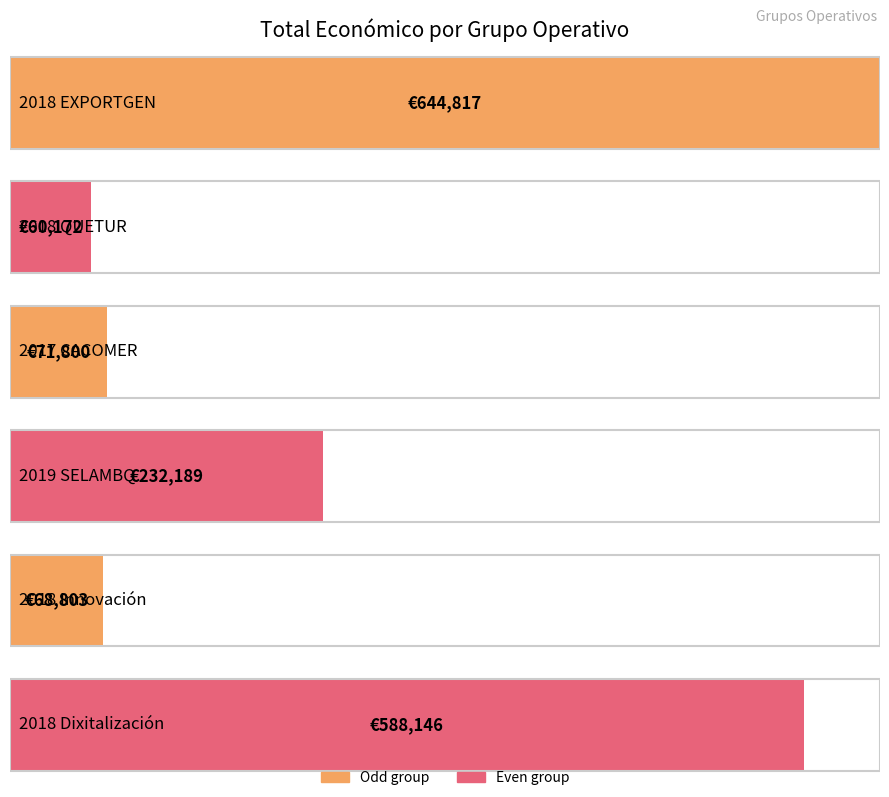

Are the bars horizontal?

Yes